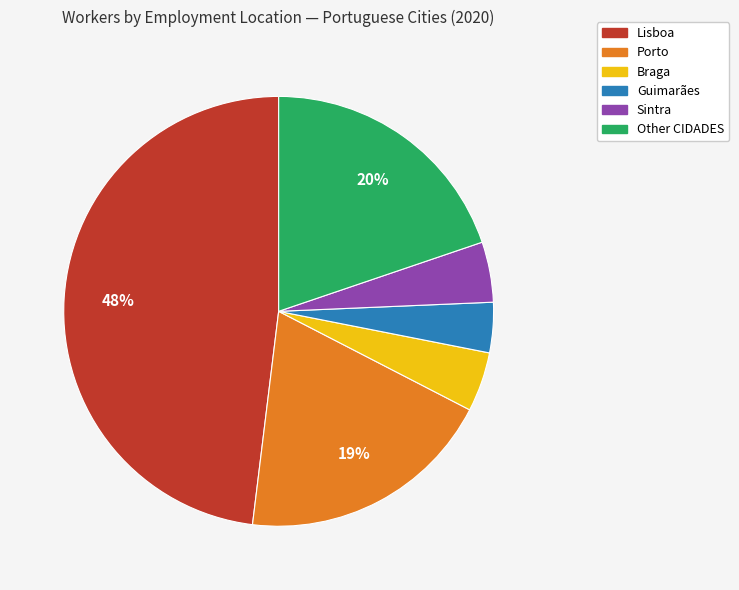

Combined, do Braga and Sintra account for over 50%?

No